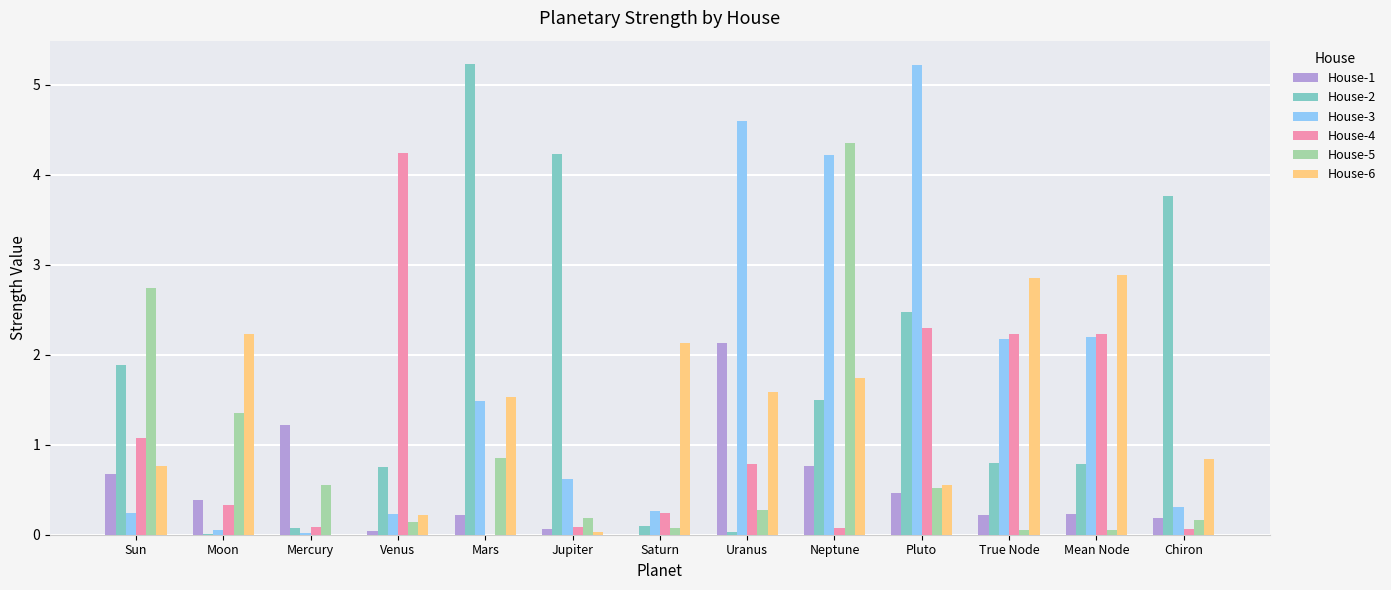

What is the total value across all series at Pluto?

11.5